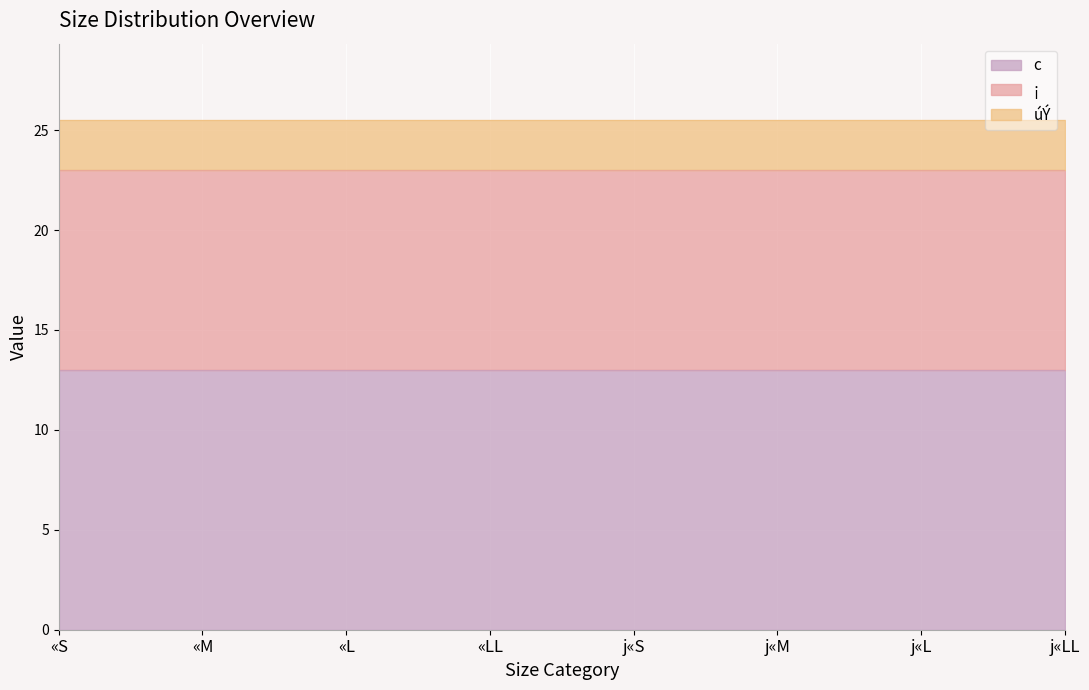

What value does the c series have at j«M?

13.0